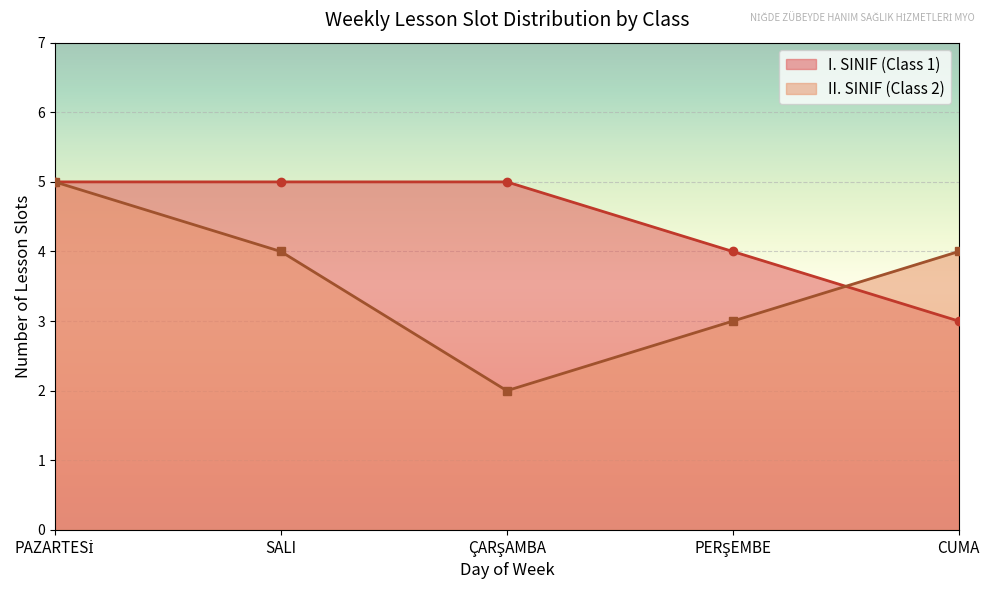

List the series in order of their overall mean, lowest first.

II. SINIF (Class 2), I. SINIF (Class 1)